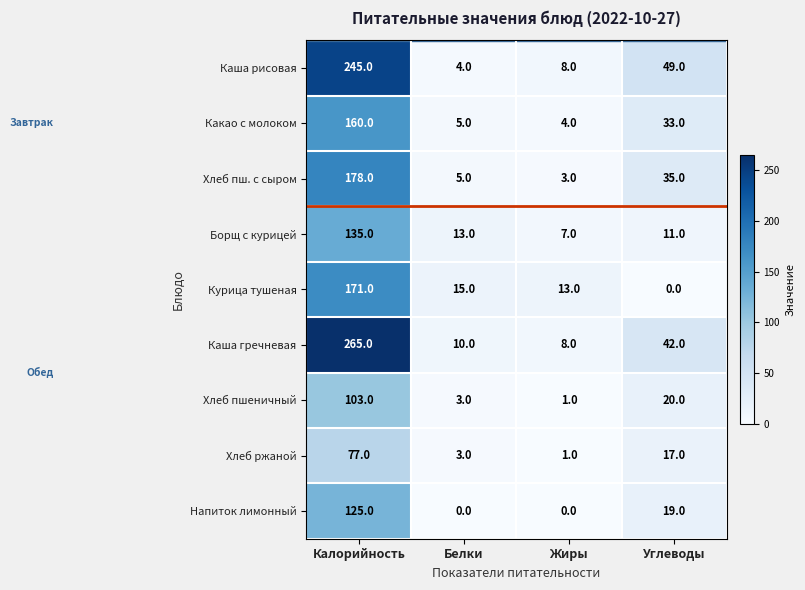

Is it true that Напиток лимонный equals 0 at Жиры?

True